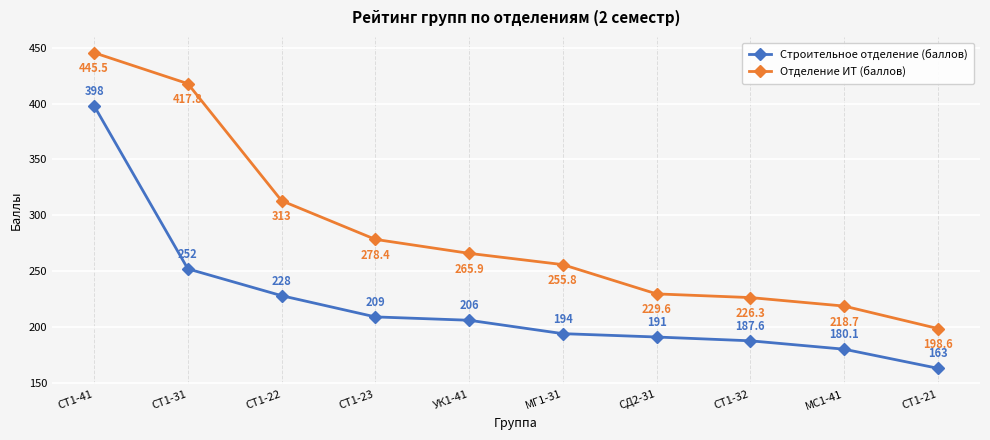

At СТ1-22, list the series in order from largest to smallest.

Отделение ИТ (баллов), Строительное отделение (баллов)